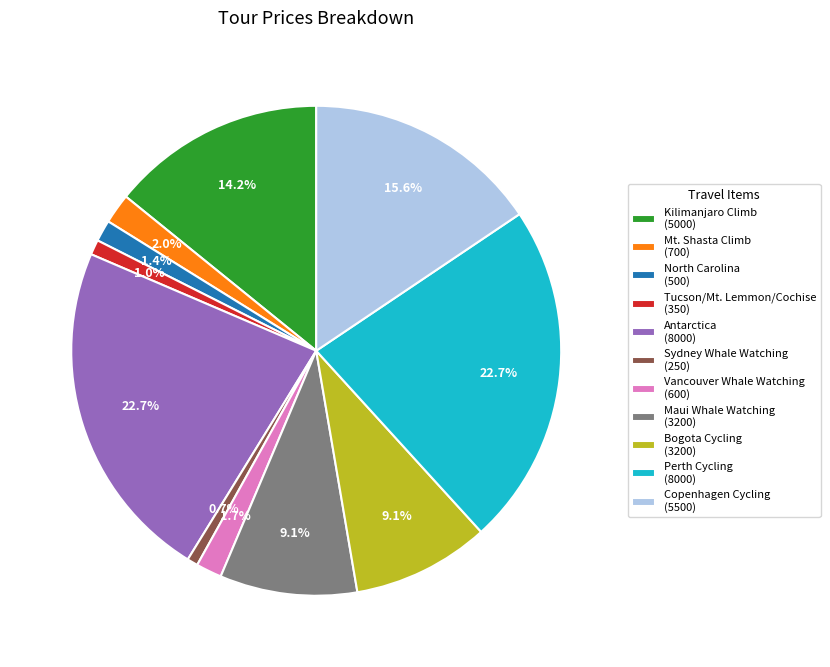

Do Bogota Cycling (3200) and Maui Whale Watching (3200) together represent more than half of the pie?

No